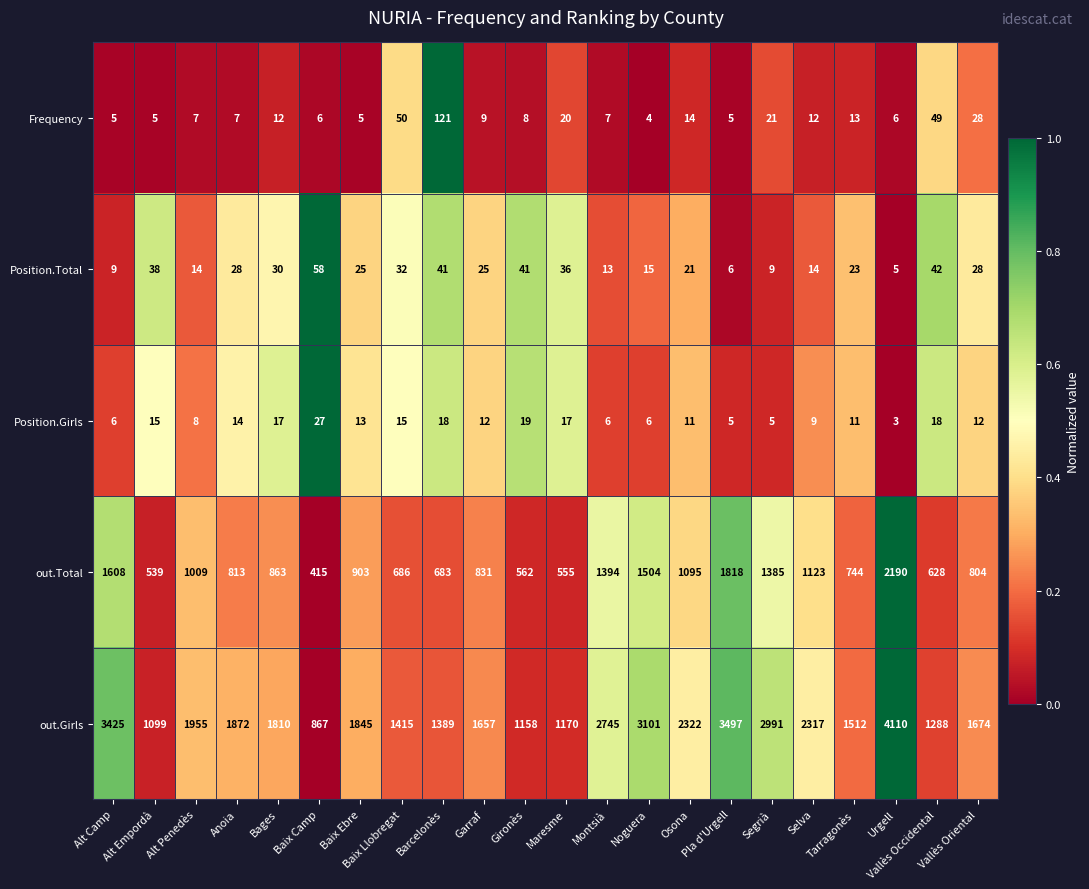

How many categories are shown in the chart?

22